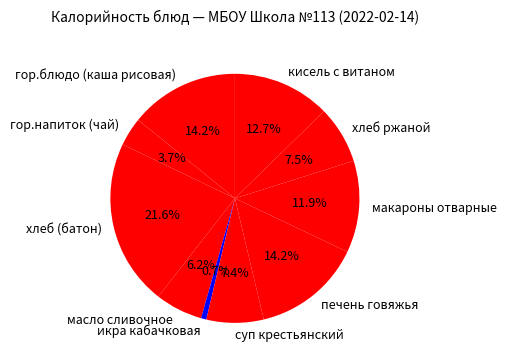

The макароны отварные slice represents 1% of the pie. True or false?

False